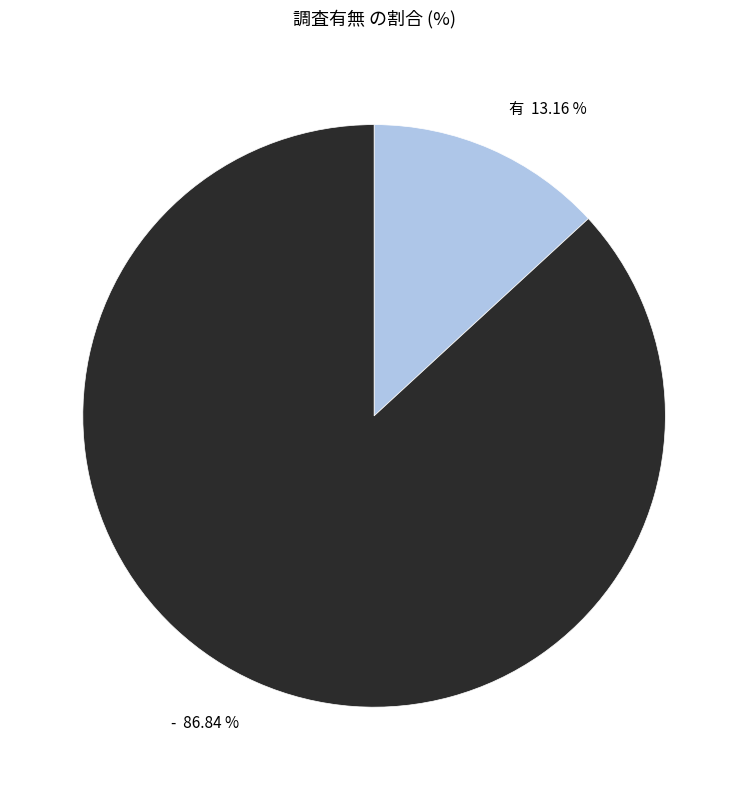

Which slice represents more than half of the pie?

-